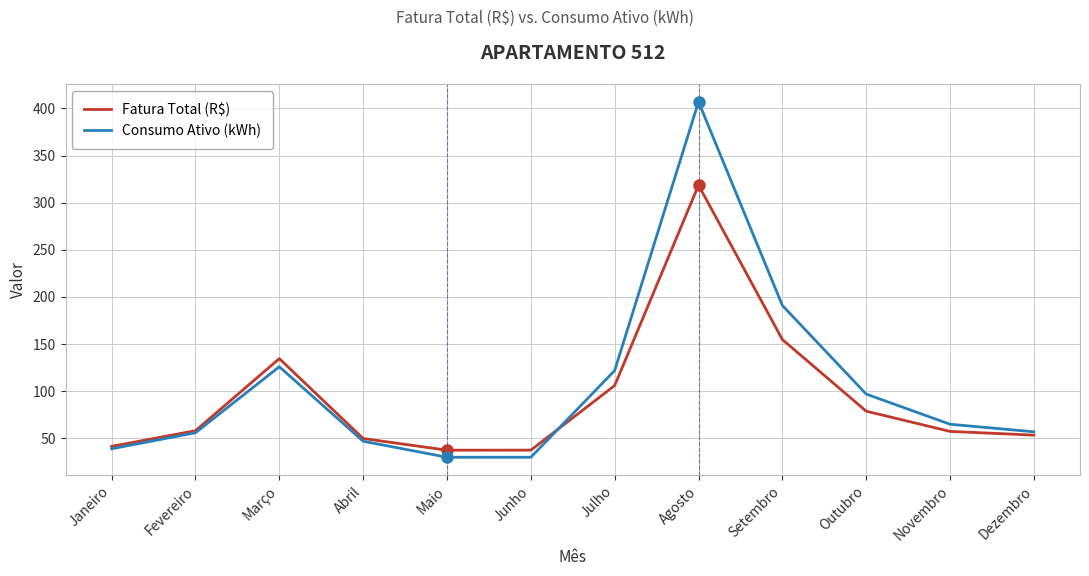

Between Janeiro and Fevereiro, which series saw the biggest shift?

Consumo Ativo (kWh)